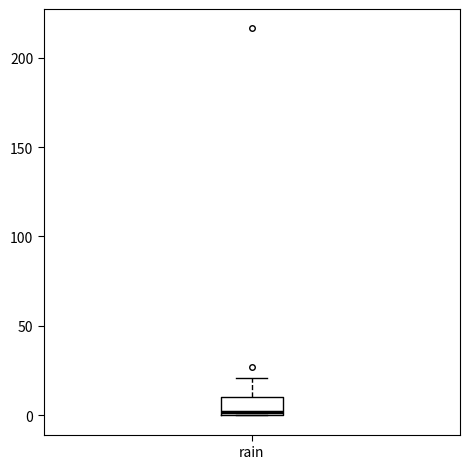

Where is the upper edge of the box for rain on the y-axis? The values are not printed on the chart, so give them approximately, as read against the axis.

10